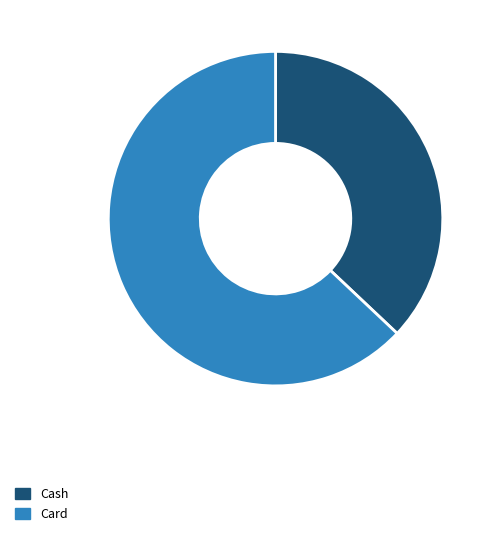

Combined, do Card and Cash account for over 50%?

Yes